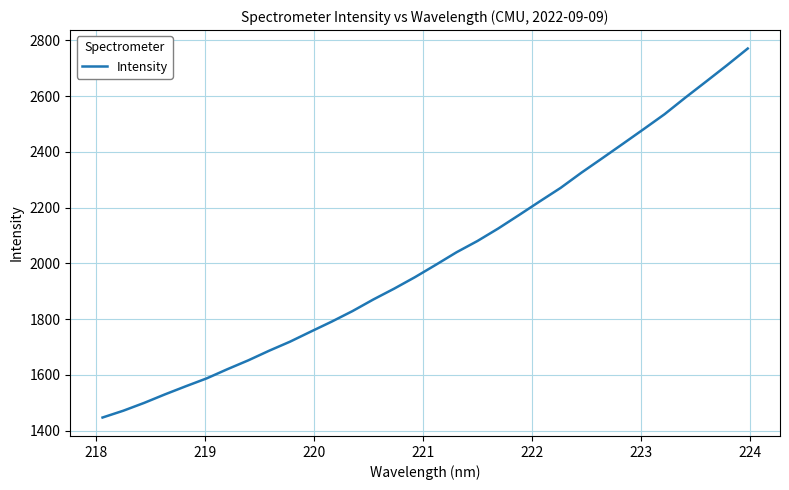

What is the greatest value displayed?

2770.6